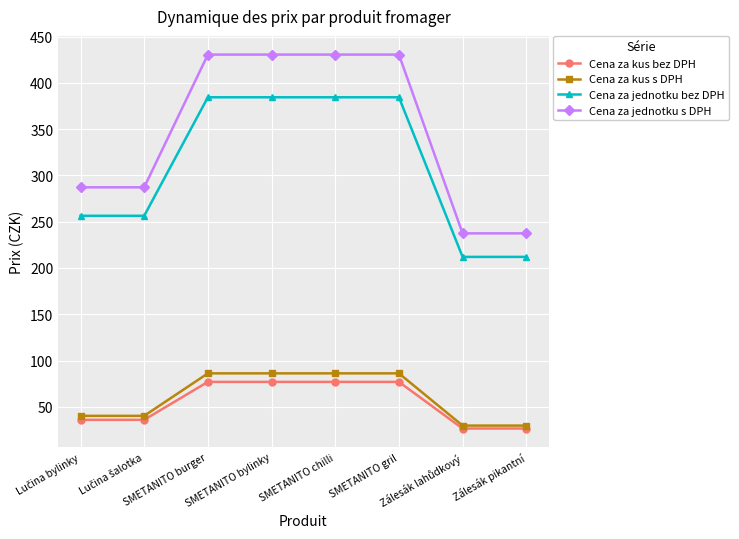

Is this an area chart (filled region under the line)?

No